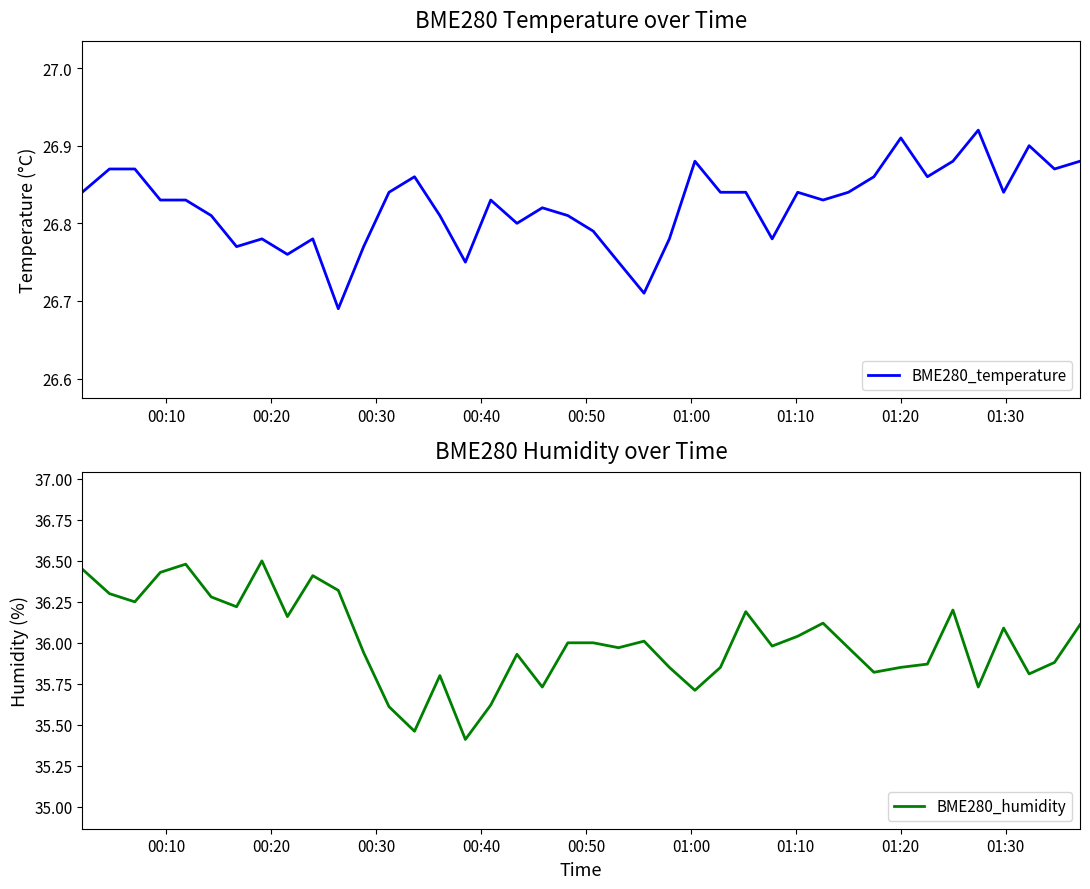

What are all the series names shown in the legend?

BME280_temperature, BME280_humidity